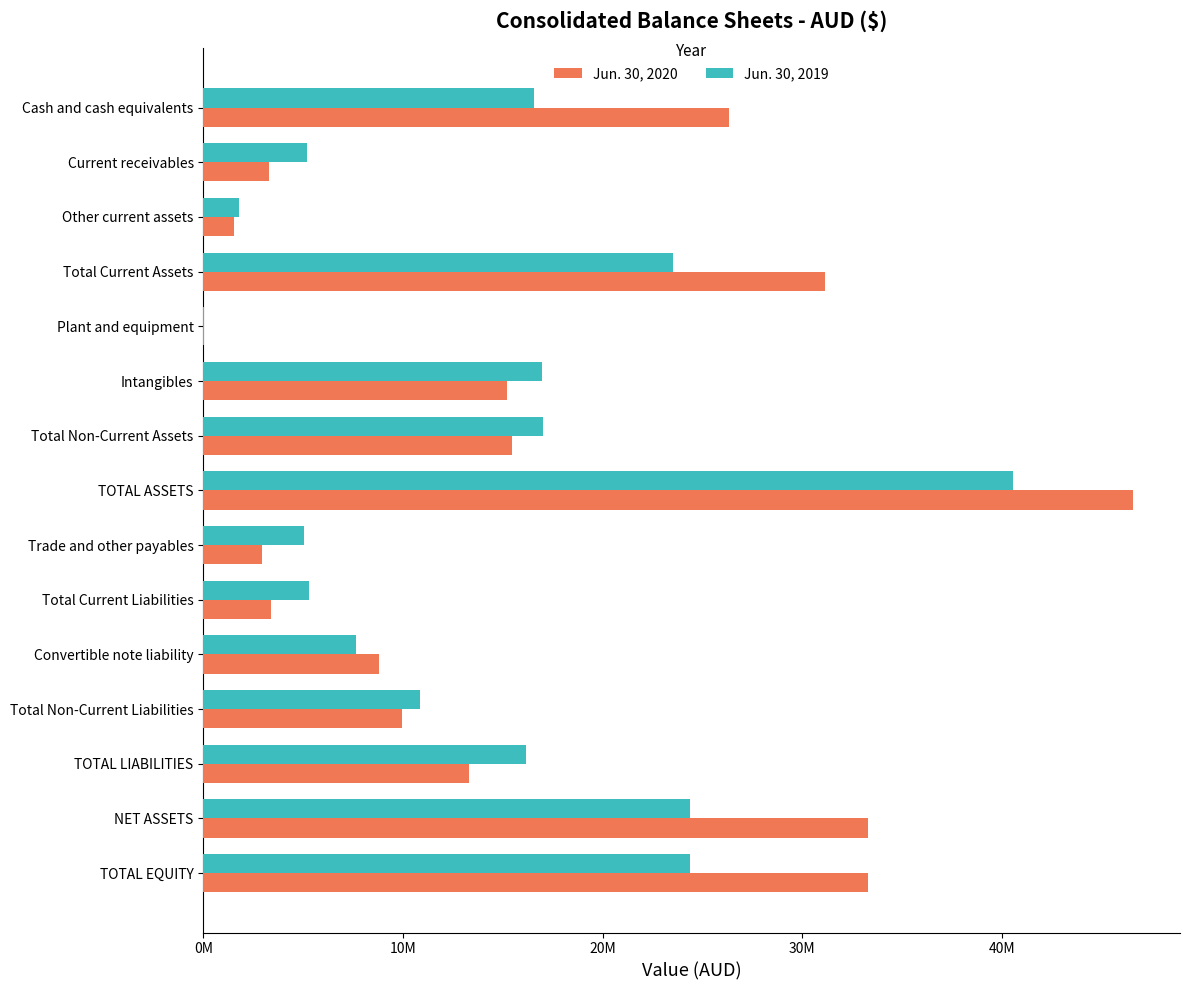

What are all the series names shown in the legend?

Jun. 30, 2020, Jun. 30, 2019